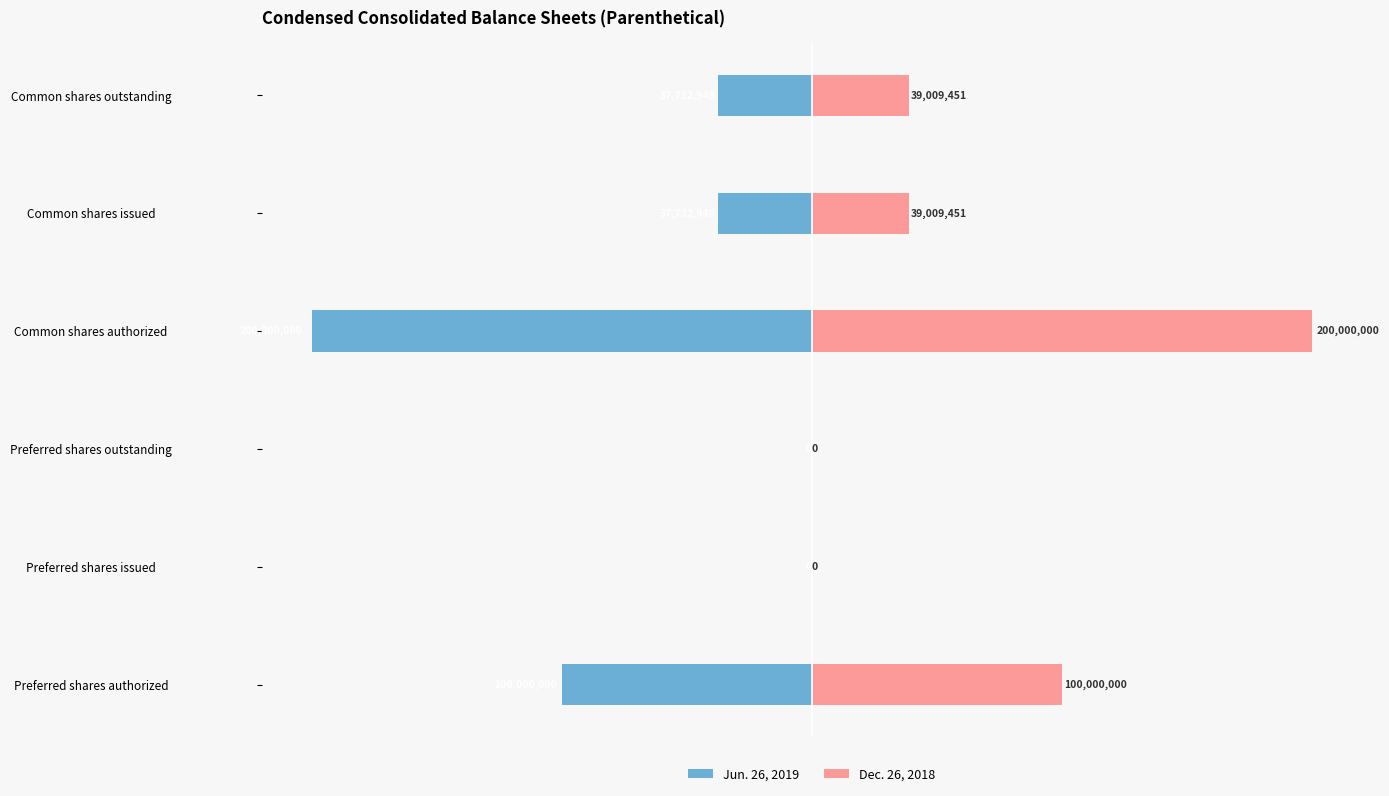

True or false: Dec. 26, 2018 has a value of -112238828 at Preferred shares outstanding.

False